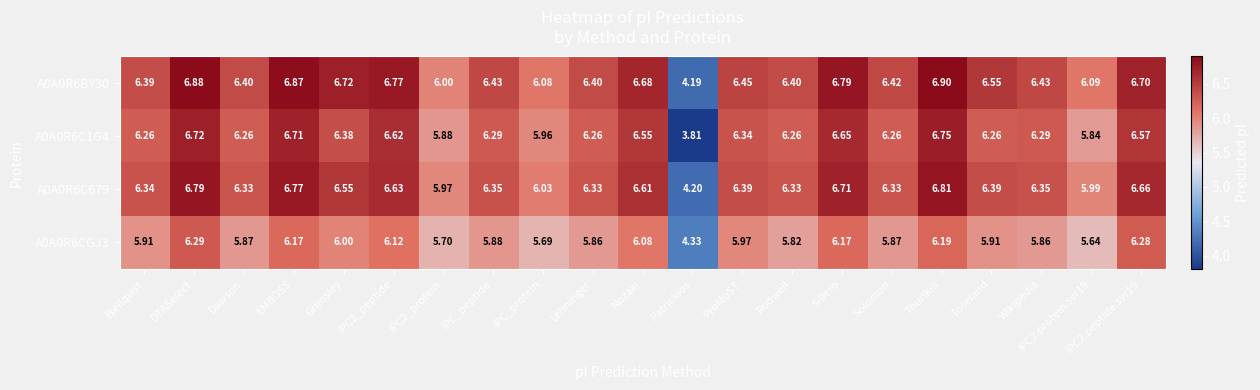

Rank the series at IPC2.protein.svr19 from lowest to highest value.

A0A0R6CGJ3, A0A0R6C1G4, A0A0R6C679, A0A0R6BY30